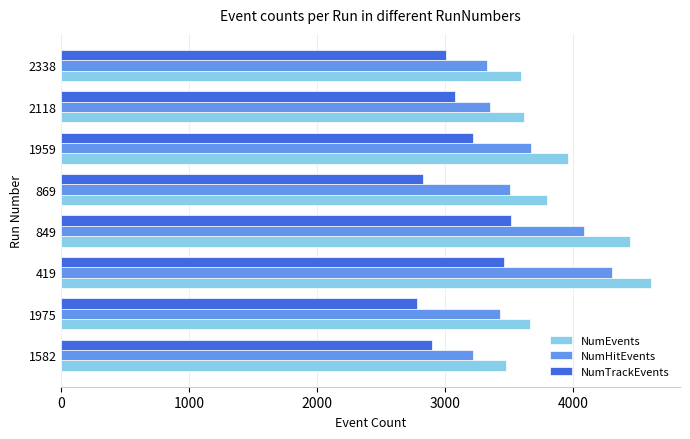

How many distinct data groups are displayed?

3